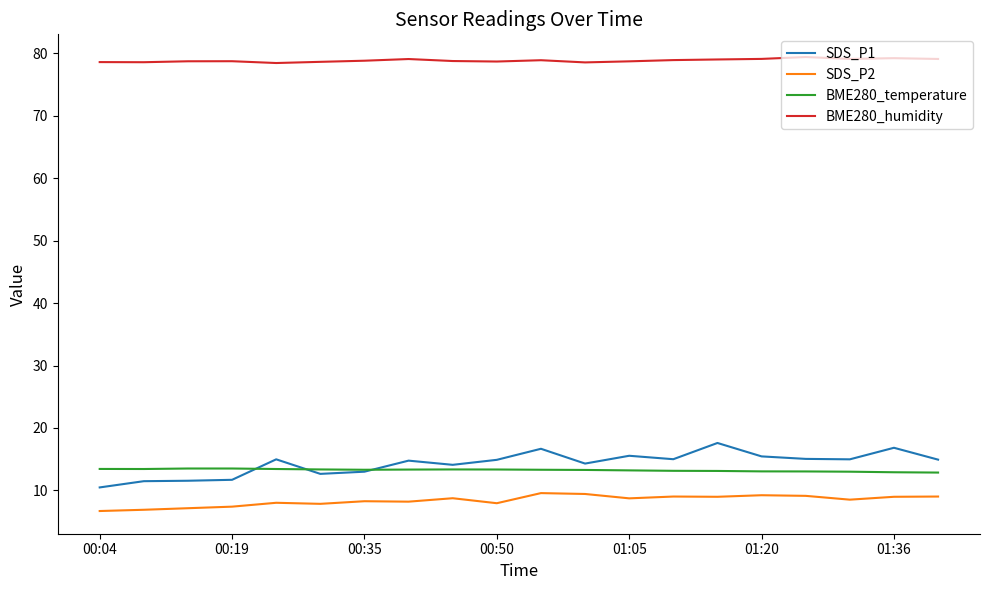

True or false: SDS_P1 and BME280_humidity intersect in this chart.

False